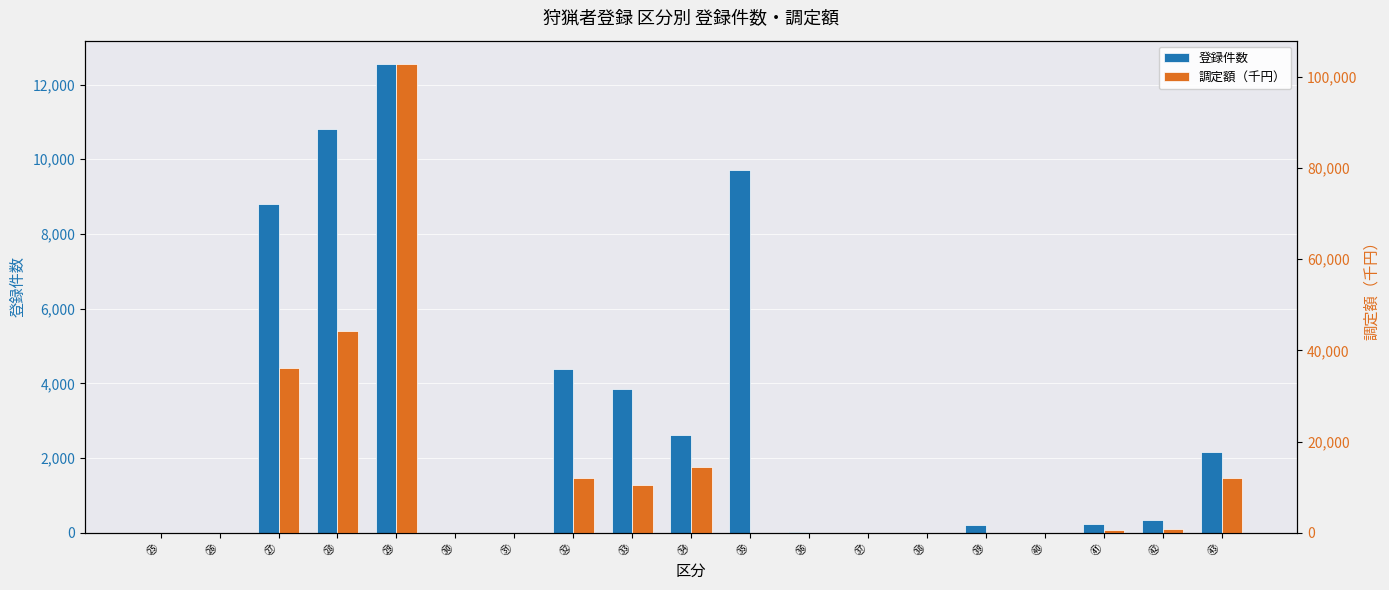

What is the average value of the 調定額（千円） series?

12305